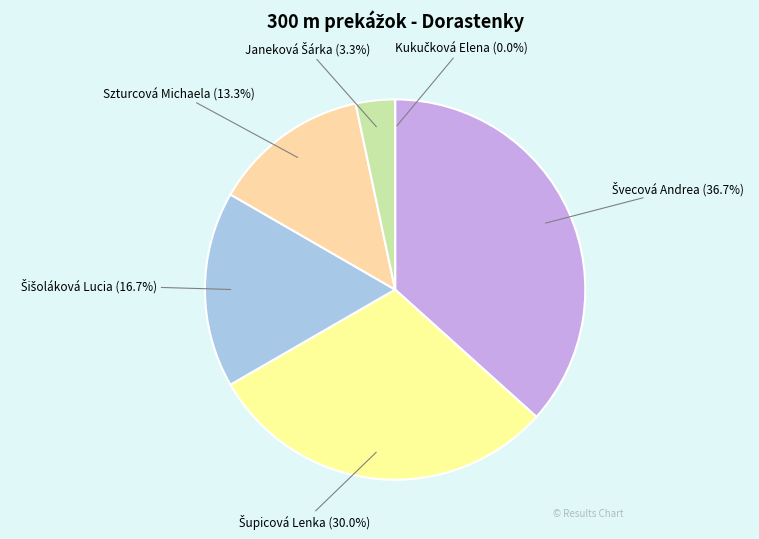

Count the number of slices in the pie.

6